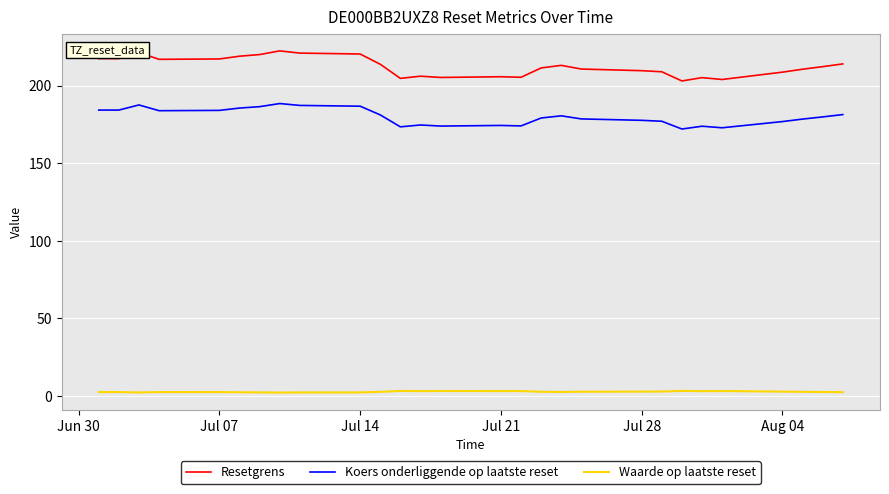

List the series in order of their peak value, highest first.

Resetgrens, Koers onderliggende op laatste reset, Waarde op laatste reset